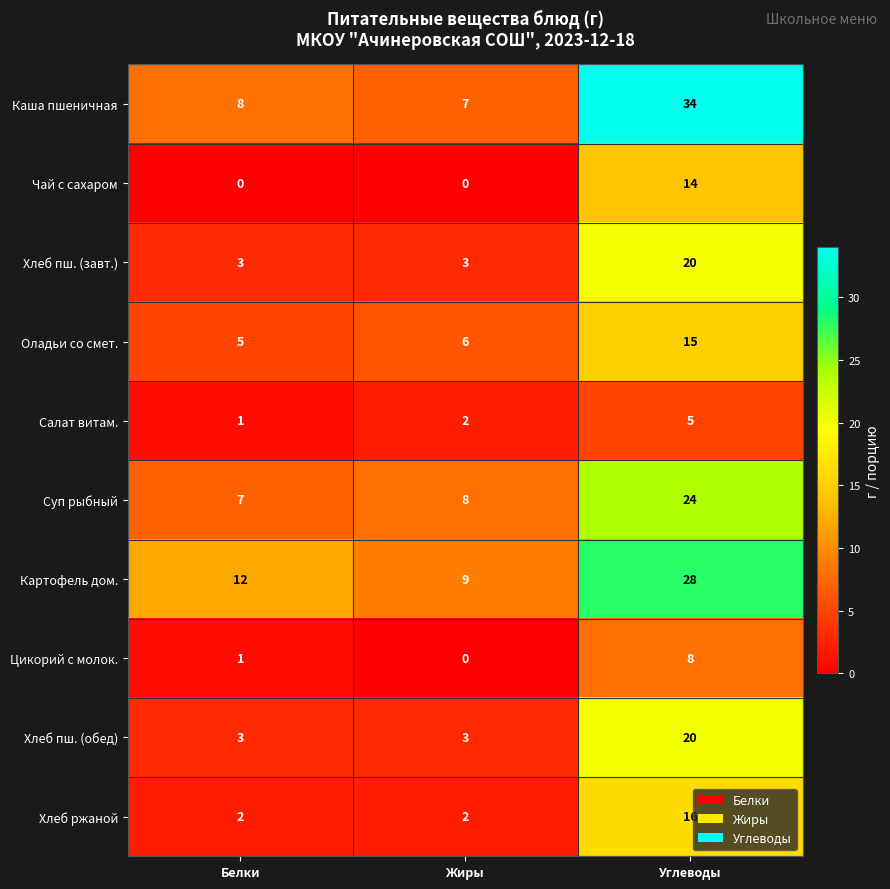

The value of Хлеб пш. (завт.) at Жиры is 3. True or false?

True